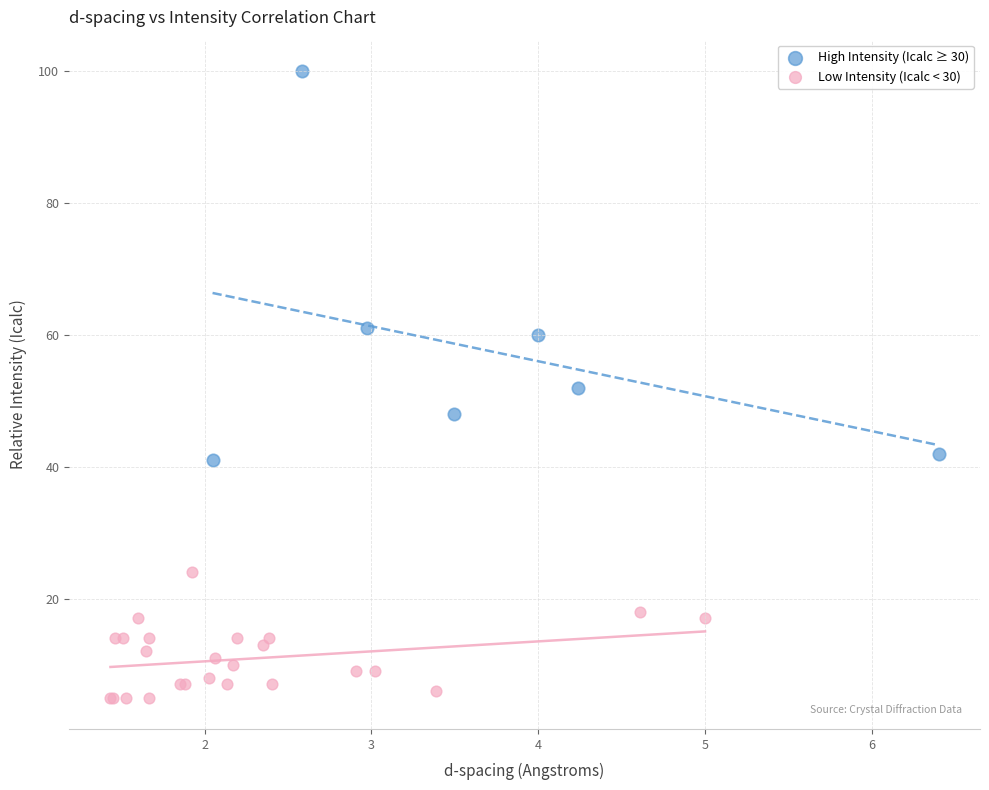

What are all the series names shown in the legend?

High Intensity (Icalc ≥ 30), Low Intensity (Icalc < 30)